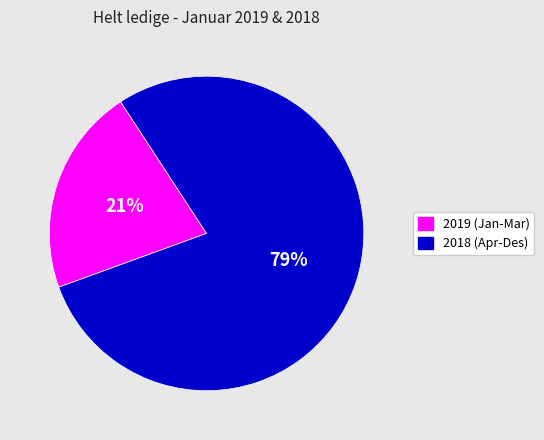

Is there a majority slice in this chart?

Yes